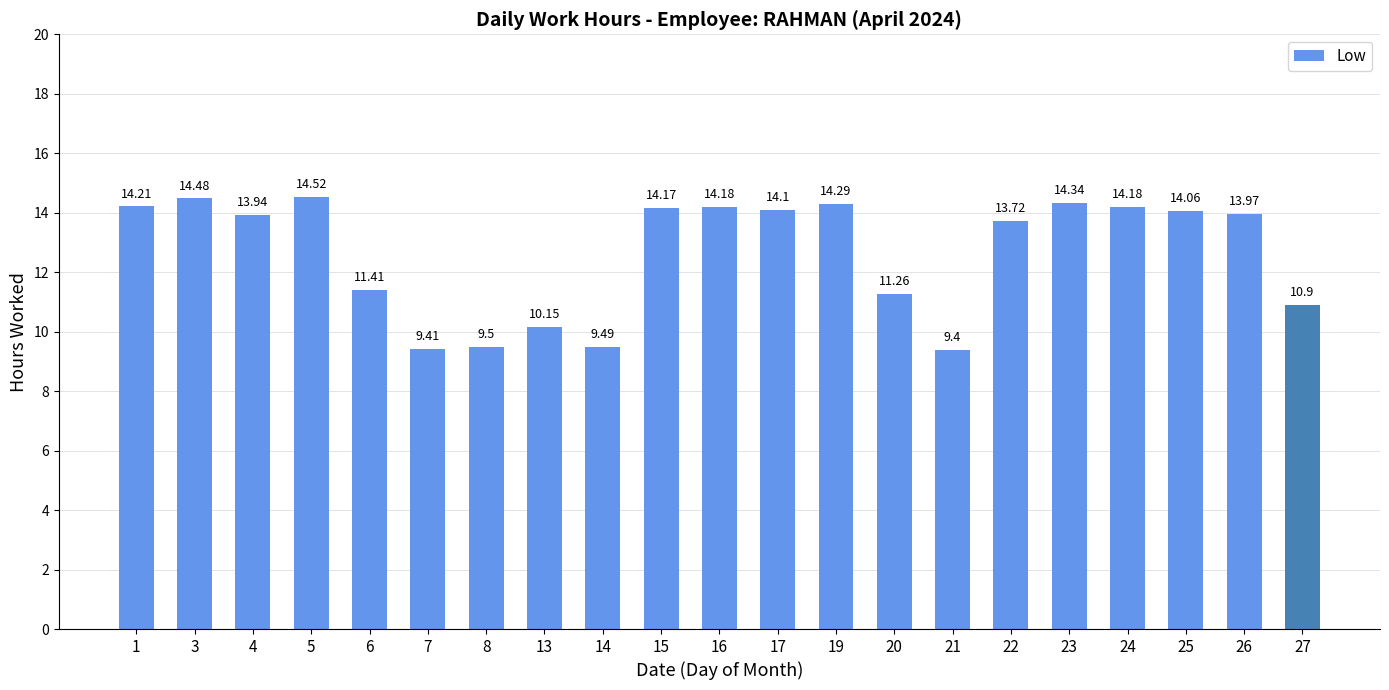

Count the number of values greater than 13.

13